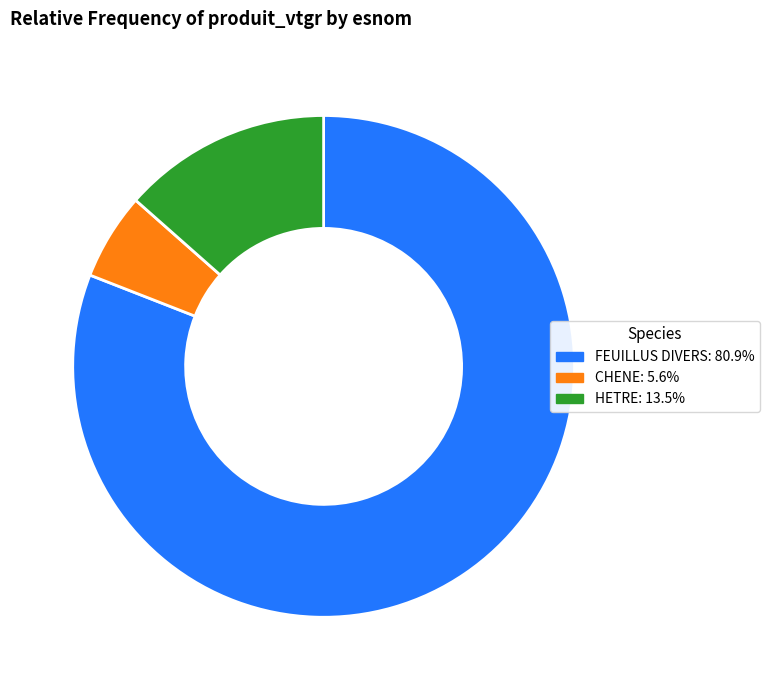

Rank the categories by value from highest to lowest.

FEUILLUS DIVERS, HETRE, CHENE